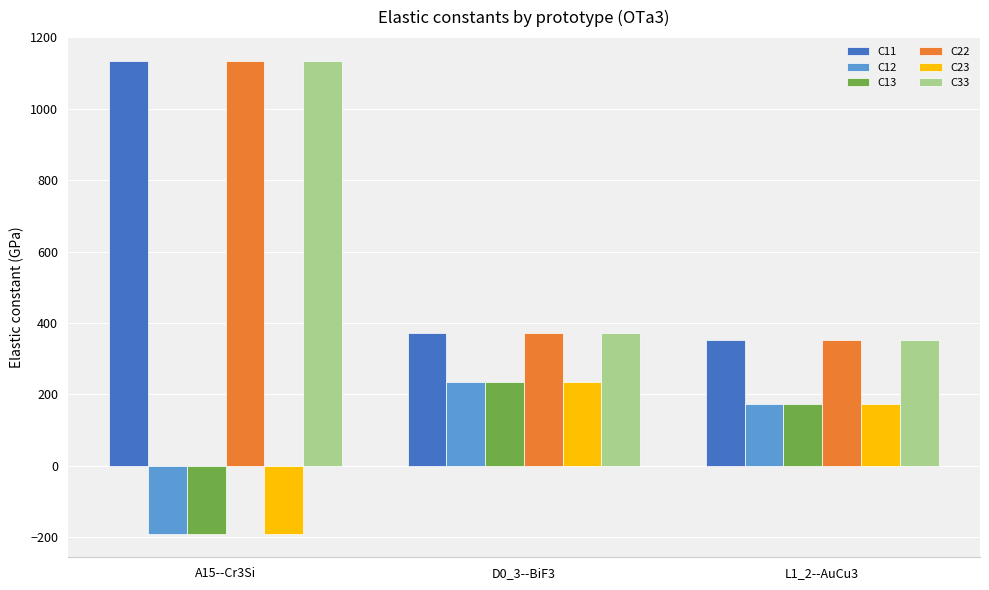

What is the difference between the highest and lowest values at D0_3--BiF3?

137.6